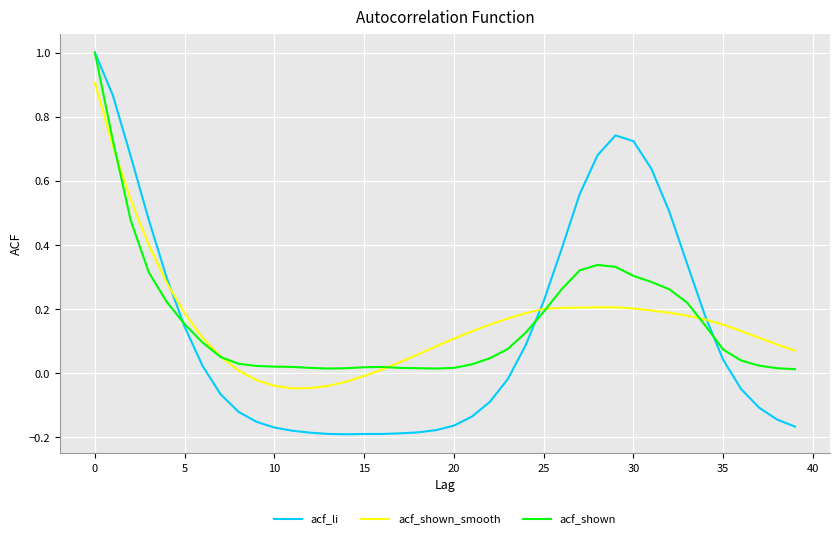

What is the maximum value shown in the chart?

1.0